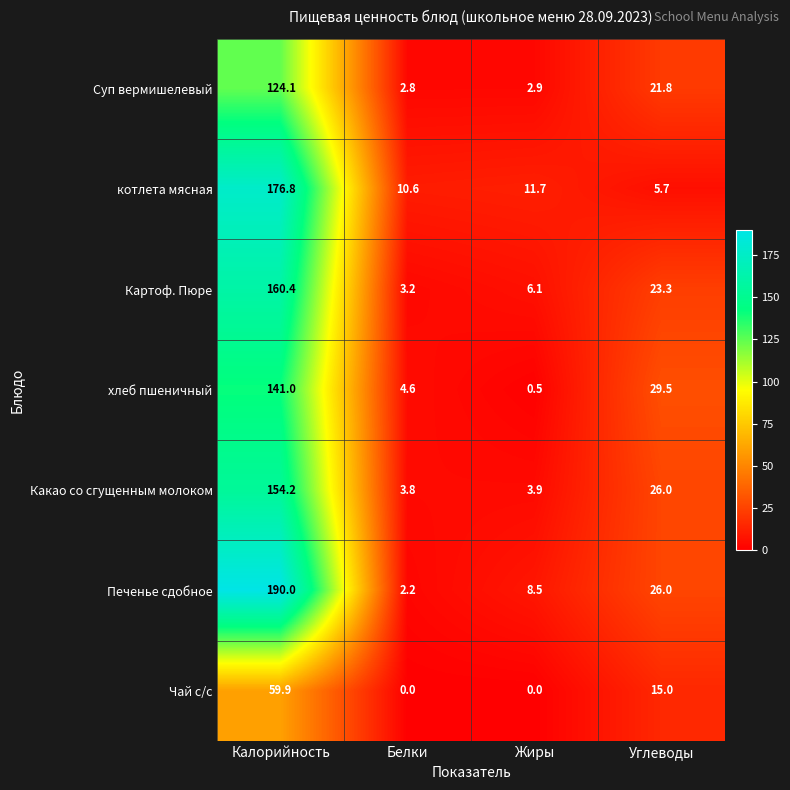

What is the sum of the Суп вермишелевый values at Калорийность and Белки?

126.9